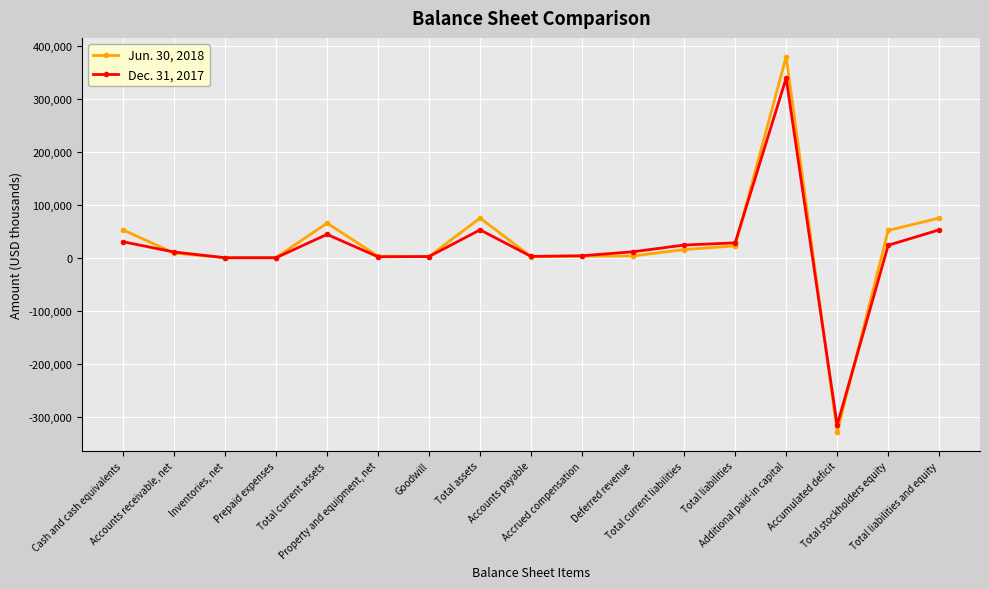

Where does the Dec. 31, 2017 series first go above 12292?

Cash and cash equivalents